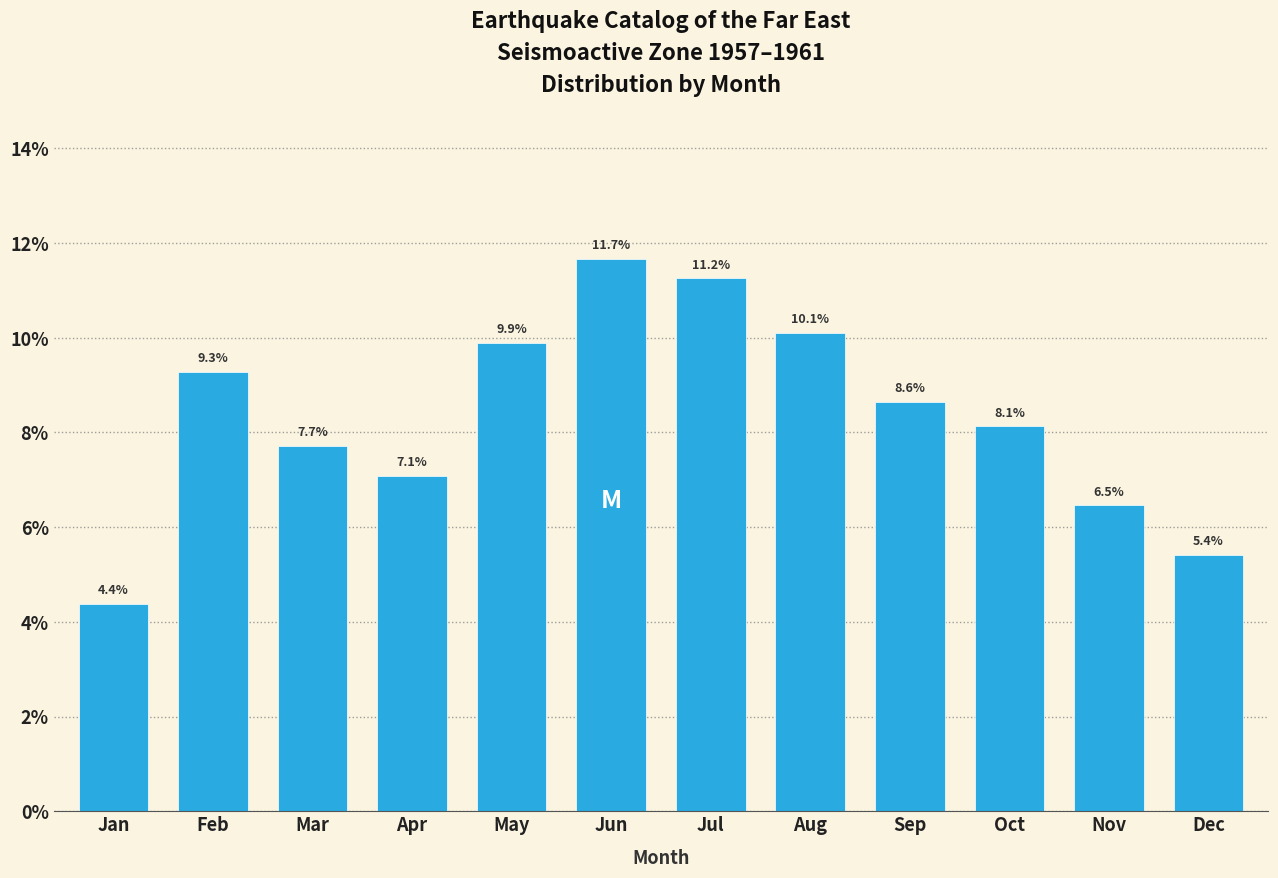

Where is the data nearest to the value 8?

Oct